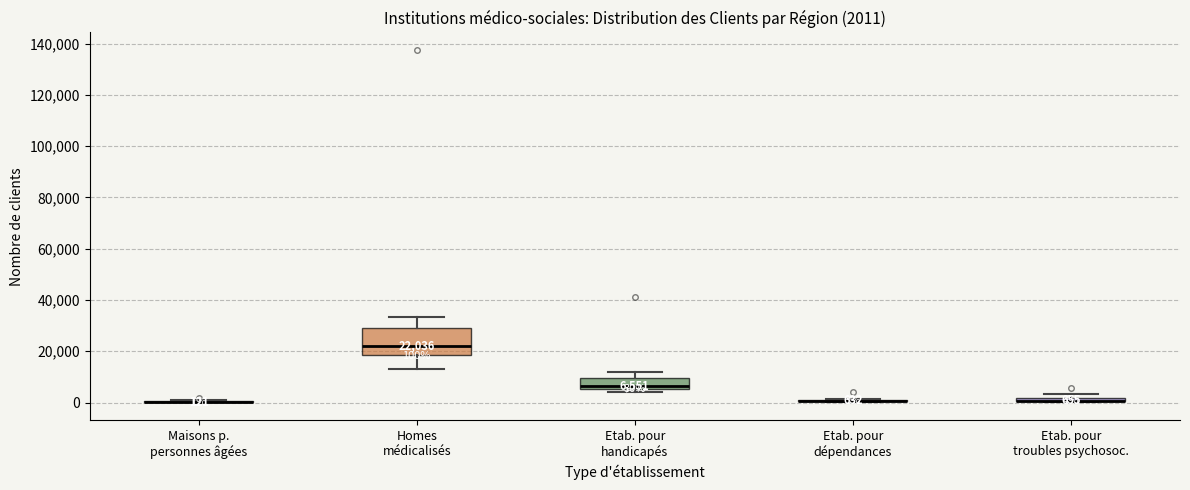

Which box is the tallest, from its lower edge to its upper edge?

Homes médicalisés